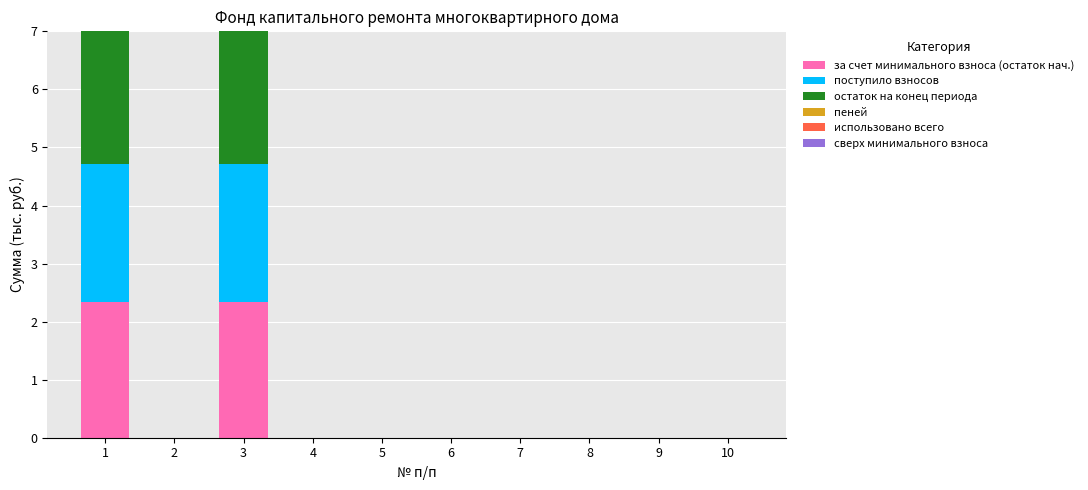

How many positive values does the остаток на конец периода series have?

2